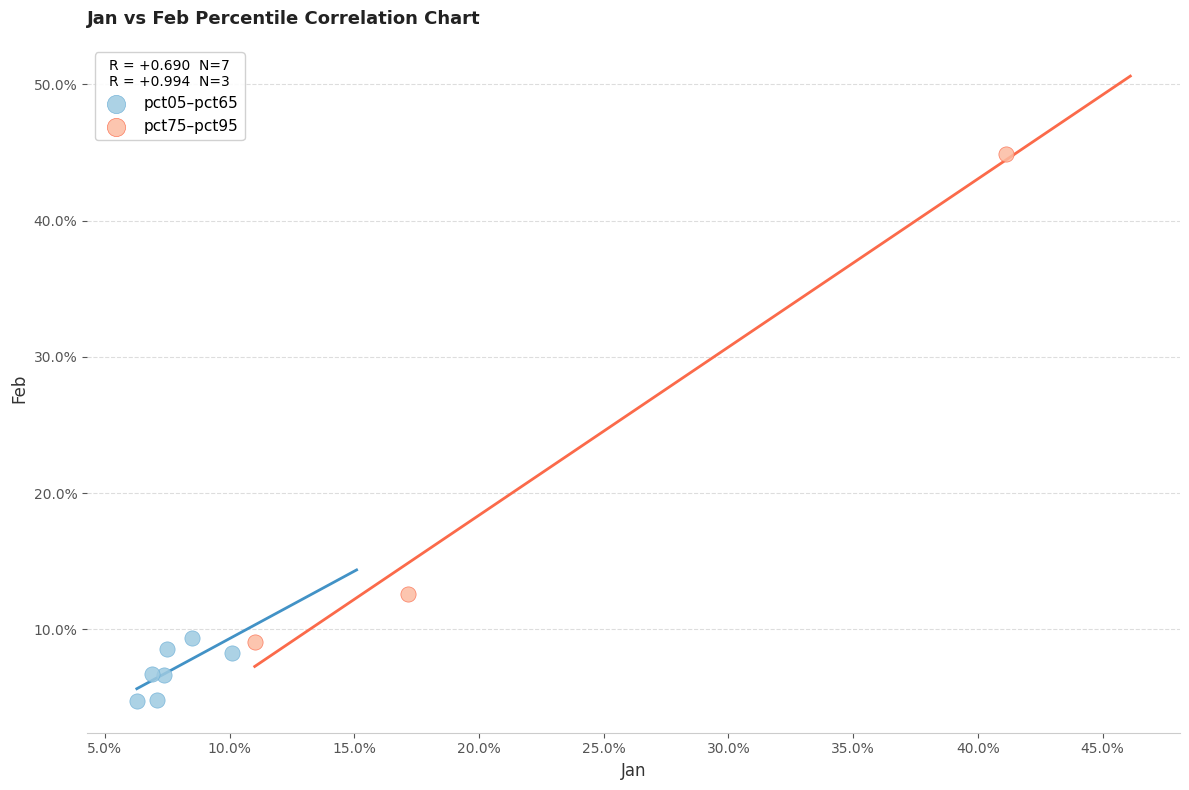

What are all the series names shown in the legend?

pct05–pct65, pct75–pct95